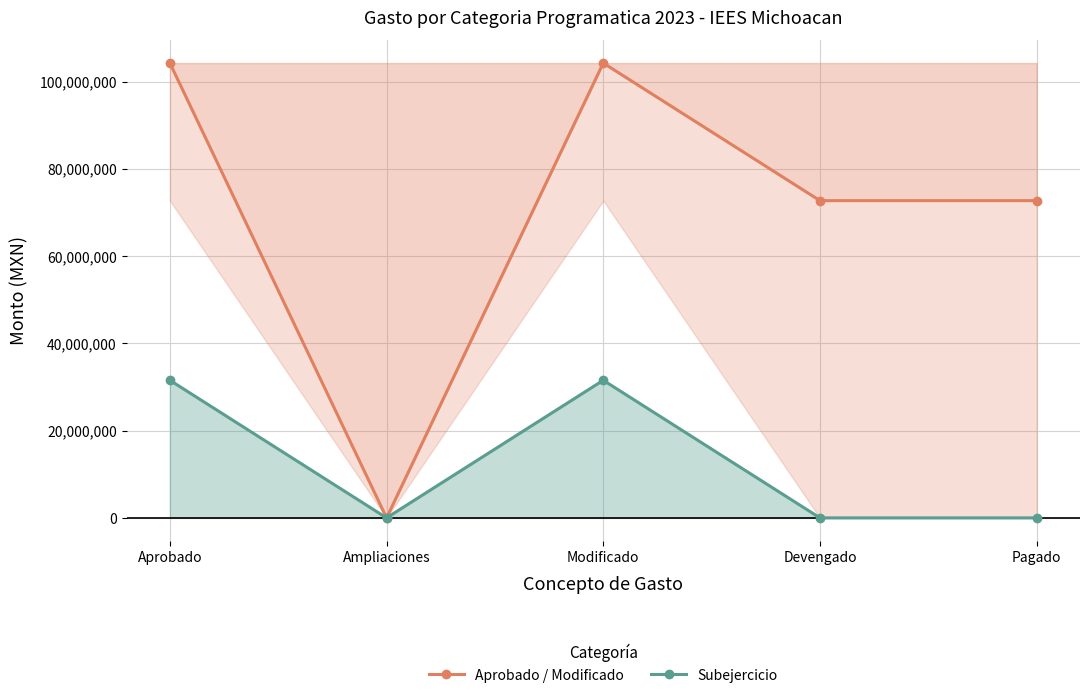

At which label is Aprobado / Modificado closest to 52136527?

Devengado